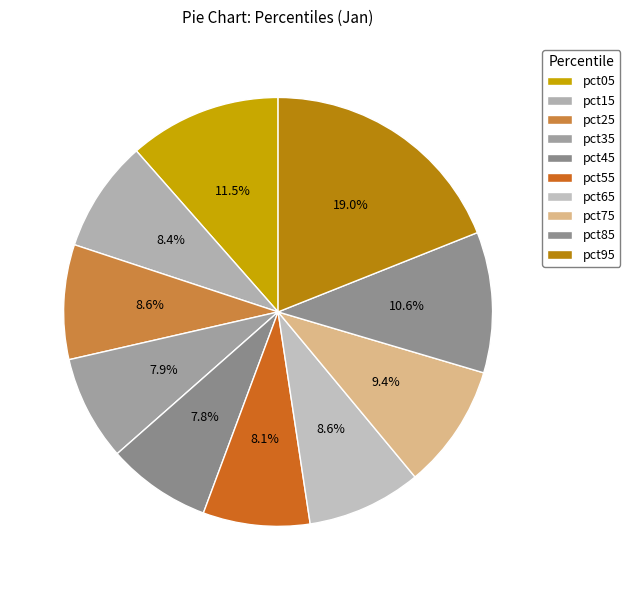

To the nearest percent, what is the average slice percentage?

10%